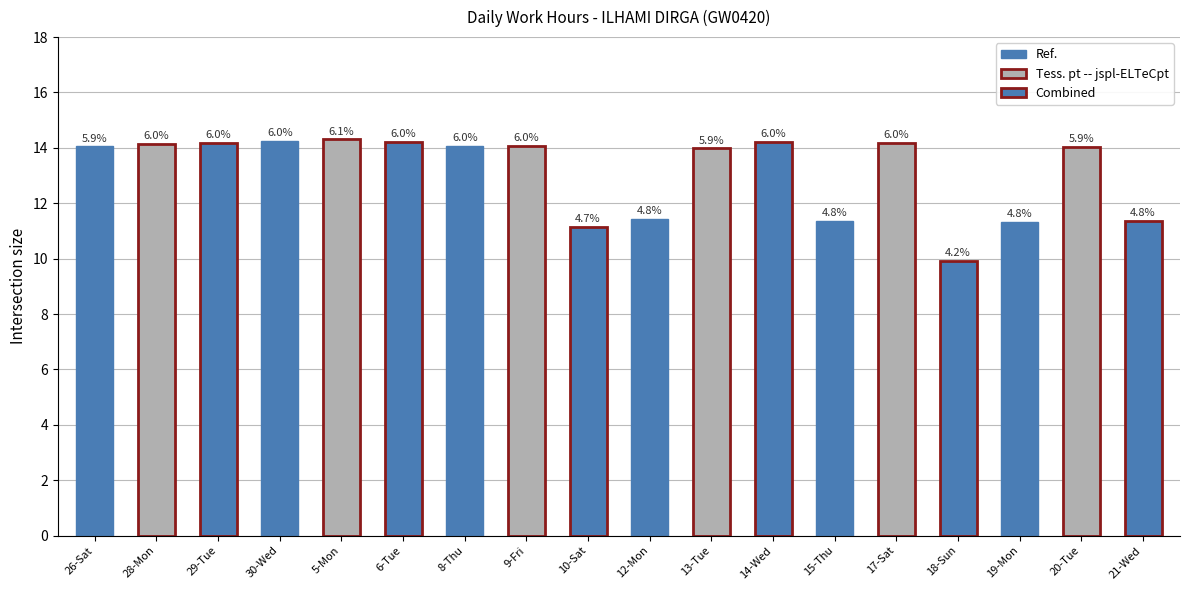

List the labels in order of value, largest first.

5-Mon, 30-Wed, 6-Tue, 14-Wed, 17-Sat, 29-Tue, 28-Mon, 9-Fri, 8-Thu, 26-Sat, 20-Tue, 13-Tue, 12-Mon, 21-Wed, 15-Thu, 19-Mon, 10-Sat, 18-Sun